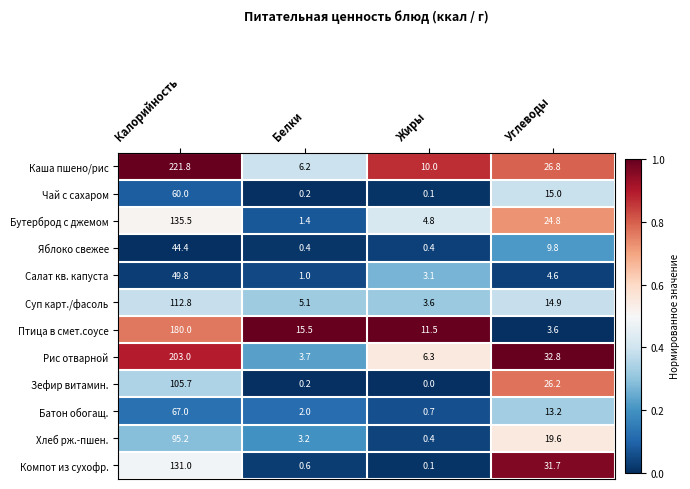

What is the difference between the Зефир витамин. values at Белки and Калорийность?

105.5